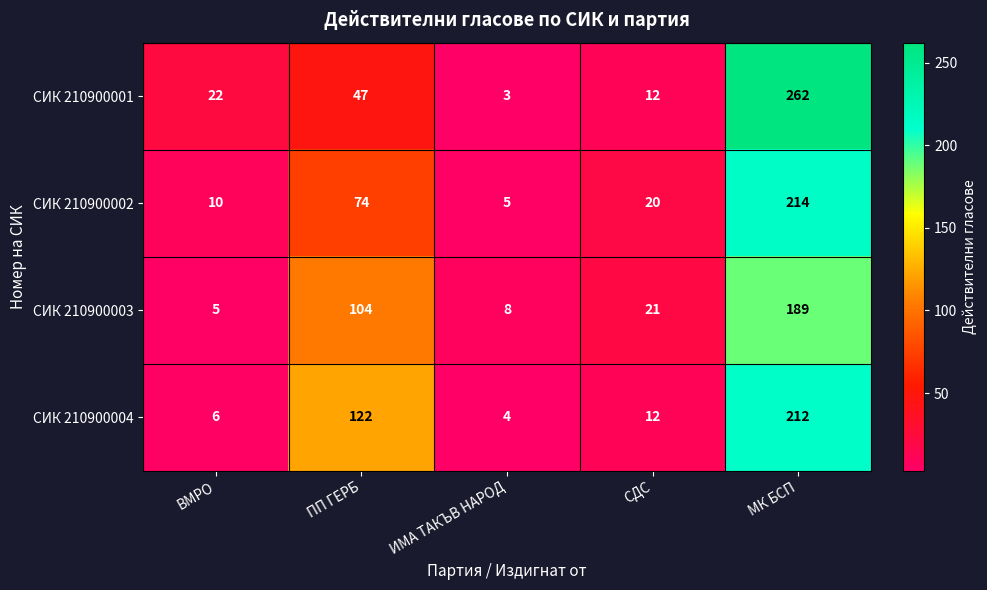

Which label corresponds to the smallest value in the chart?

ИМА ТАКЪВ НАРОД